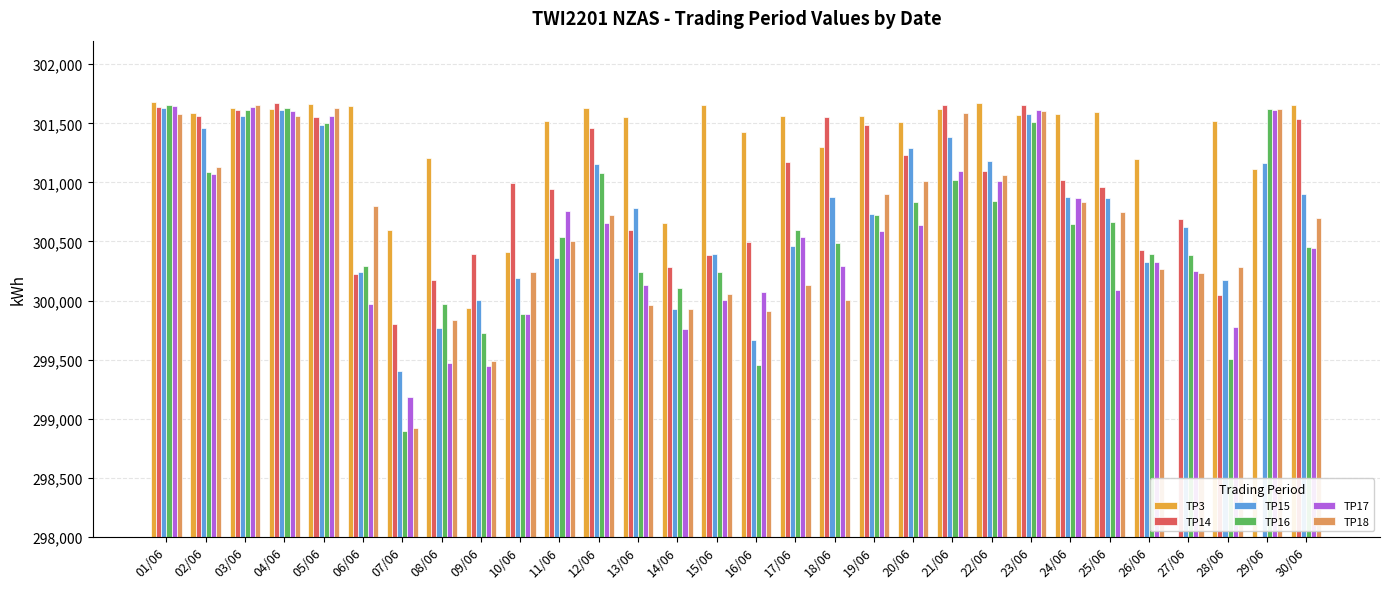

At which category does the chart reach its peak across all series?

01/06